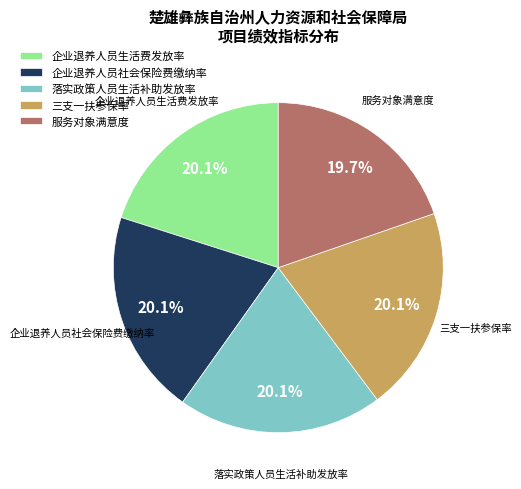

What portion of the pie excludes 企业退养人员社会保险费缴纳率?

79.9%